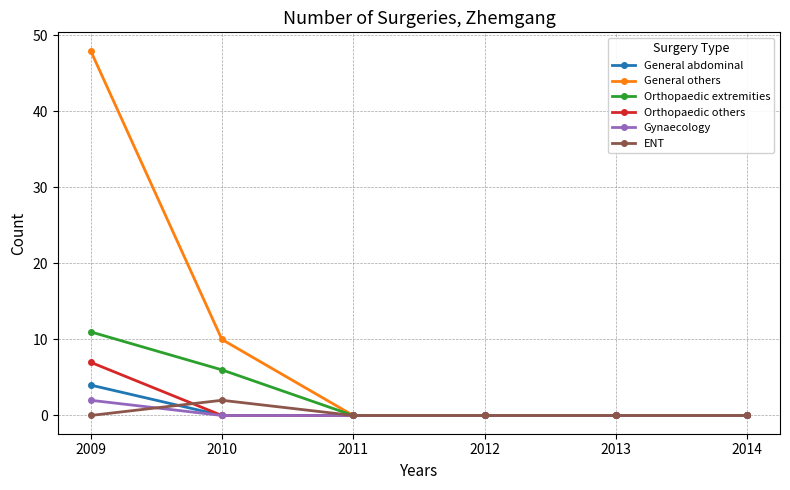

Is it true that Orthopaedic extremities equals 0 at 2011?

True